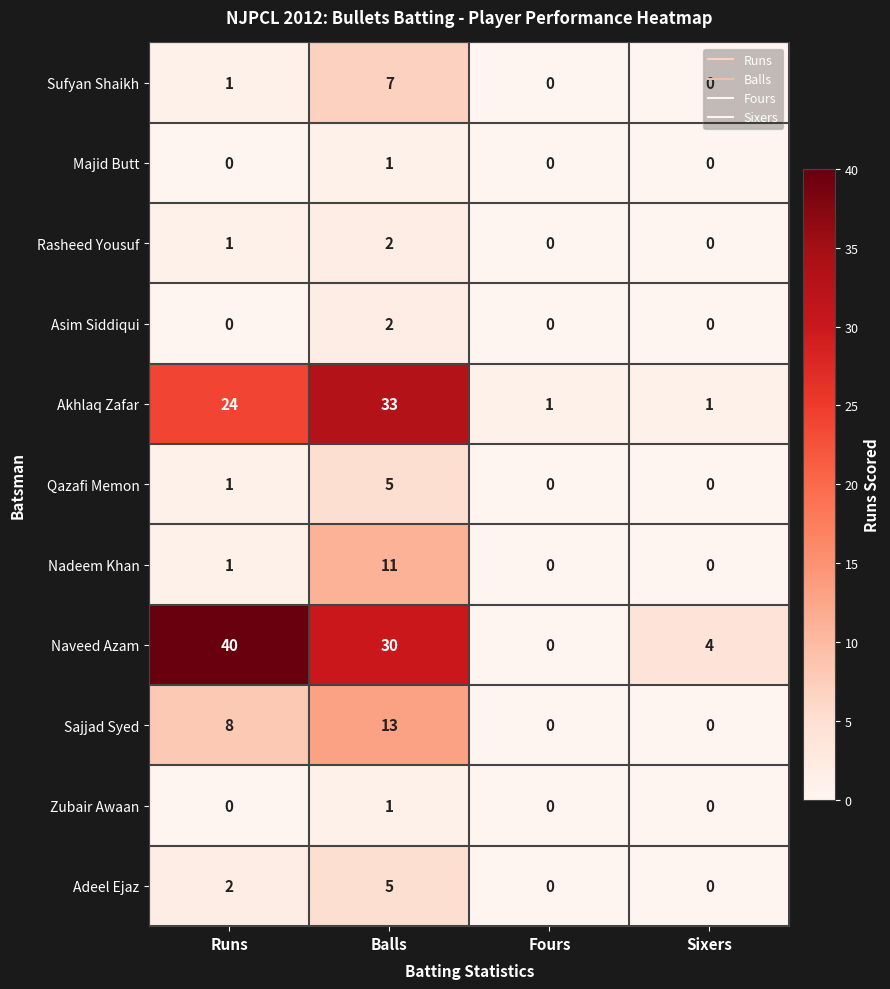

Which series has the widest spread of values?

Naveed Azam